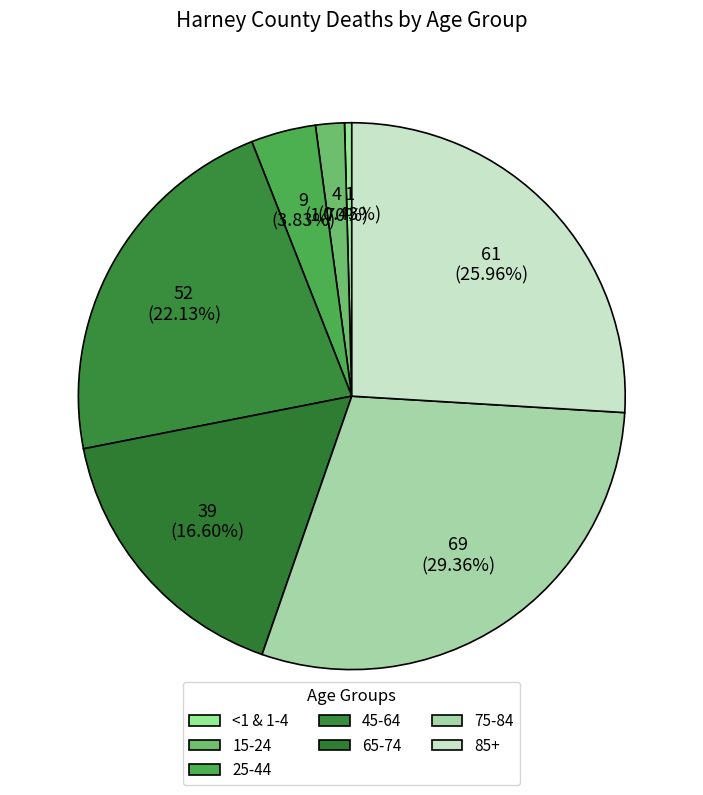

What is the largest slice in the pie chart?

75-84